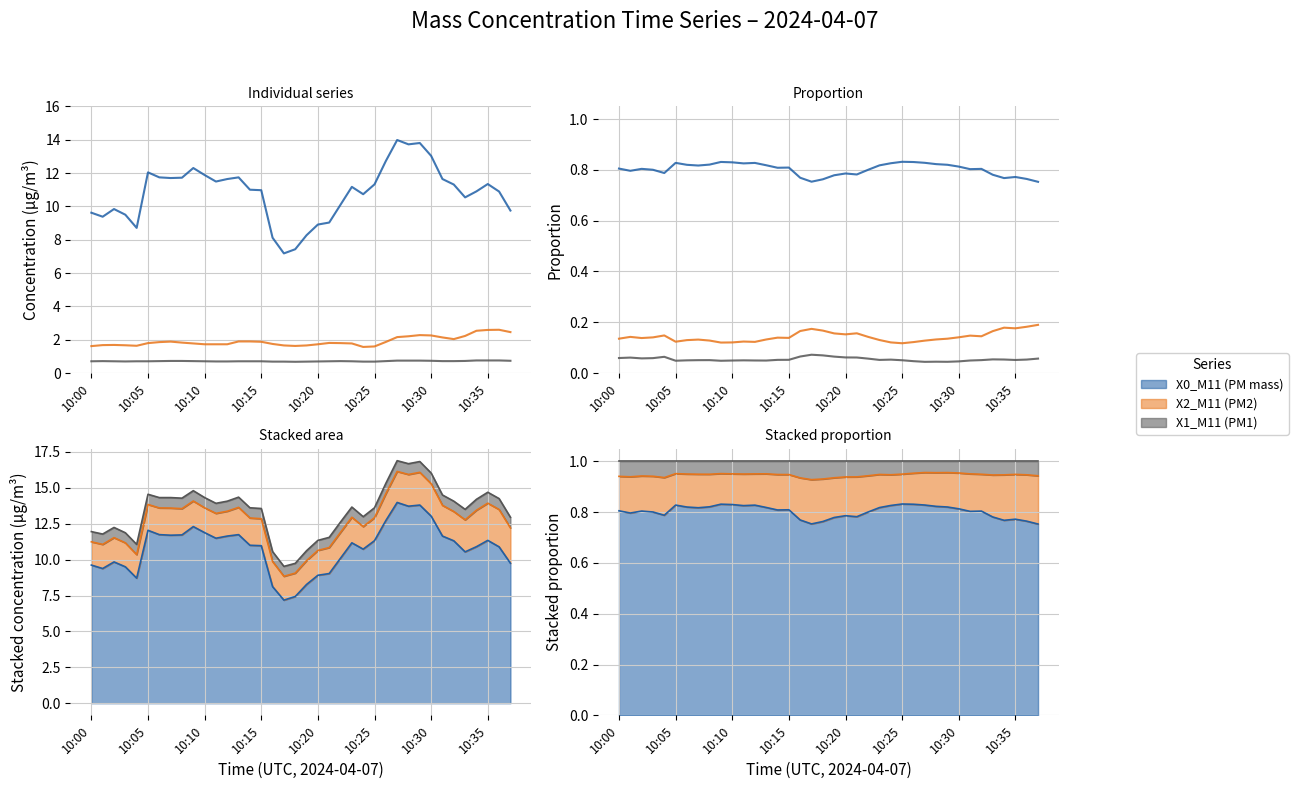

How many interior local valleys does the X1_M11 (PM1) series have?

8